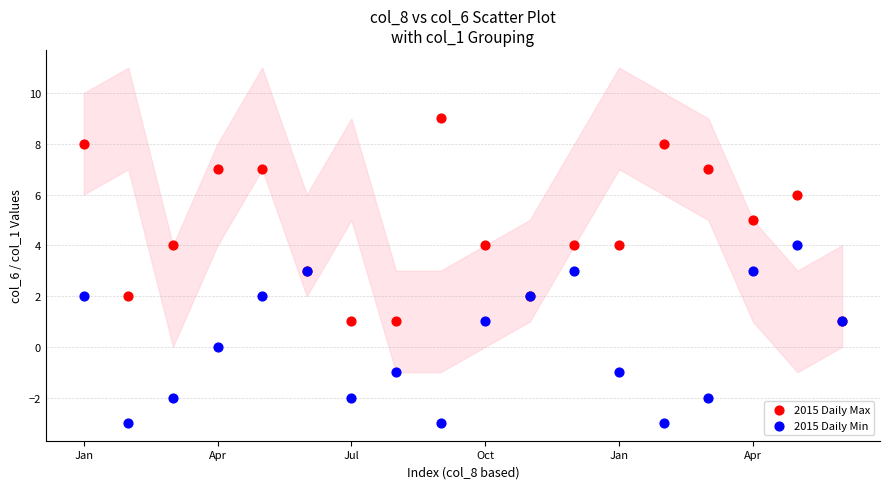

Which series has the largest Y range (max minus min)?

2015 Daily Max